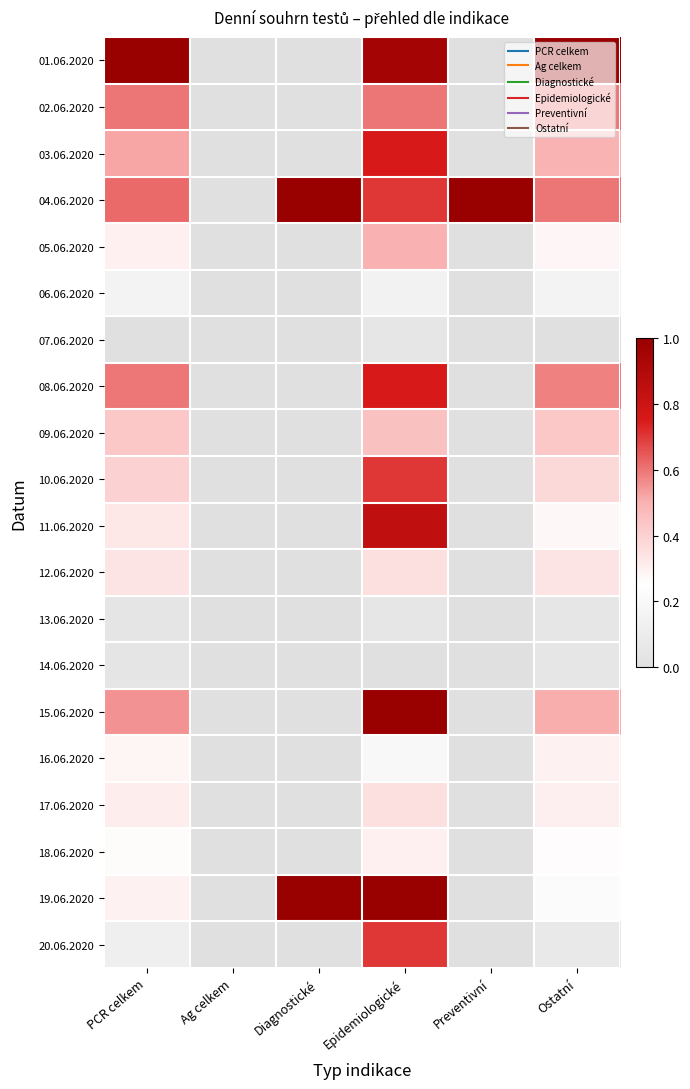

Reading left to right, list all the values displayed in this chart.

01.06.2020: PCR celkem=1.0	Ag celkem=0.0	Diagnostické=0.0	Epidemiologické=0.9	Preventivní=0.0	Ostatní=1.0
02.06.2020: PCR celkem=0.6	Ag celkem=0.0	Diagnostické=0.0	Epidemiologické=0.6	Preventivní=0.0	Ostatní=0.6
03.06.2020: PCR celkem=0.5	Ag celkem=0.0	Diagnostické=0.0	Epidemiologické=0.8	Preventivní=0.0	Ostatní=0.5
04.06.2020: PCR celkem=0.6	Ag celkem=0.0	Diagnostické=1.0	Epidemiologické=0.7	Preventivní=1.0	Ostatní=0.6
05.06.2020: PCR celkem=0.3	Ag celkem=0.0	Diagnostické=0.0	Epidemiologické=0.5	Preventivní=0.0	Ostatní=0.3
06.06.2020: PCR celkem=0.2	Ag celkem=0.0	Diagnostické=0.0	Epidemiologické=0.1	Preventivní=0.0	Ostatní=0.2
07.06.2020: PCR celkem=0.0	Ag celkem=0.0	Diagnostické=0.0	Epidemiologické=0.1	Preventivní=0.0	Ostatní=0.0
08.06.2020: PCR celkem=0.6	Ag celkem=0.0	Diagnostické=0.0	Epidemiologické=0.8	Preventivní=0.0	Ostatní=0.6
09.06.2020: PCR celkem=0.4	Ag celkem=0.0	Diagnostické=0.0	Epidemiologické=0.5	Preventivní=0.0	Ostatní=0.4
10.06.2020: PCR celkem=0.4	Ag celkem=0.0	Diagnostické=0.0	Epidemiologické=0.7	Preventivní=0.0	Ostatní=0.4
11.06.2020: PCR celkem=0.3	Ag celkem=0.0	Diagnostické=0.0	Epidemiologické=0.8	Preventivní=0.0	Ostatní=0.3
12.06.2020: PCR celkem=0.3	Ag celkem=0.0	Diagnostické=0.0	Epidemiologické=0.3	Preventivní=0.0	Ostatní=0.3
13.06.2020: PCR celkem=0.0	Ag celkem=0.0	Diagnostické=0.0	Epidemiologické=0.1	Preventivní=0.0	Ostatní=0.0
14.06.2020: PCR celkem=0.0	Ag celkem=0.0	Diagnostické=0.0	Epidemiologické=0.0	Preventivní=0.0	Ostatní=0.0
15.06.2020: PCR celkem=0.6	Ag celkem=0.0	Diagnostické=0.0	Epidemiologické=1.0	Preventivní=0.0	Ostatní=0.5
16.06.2020: PCR celkem=0.3	Ag celkem=0.0	Diagnostické=0.0	Epidemiologické=0.2	Preventivní=0.0	Ostatní=0.3
17.06.2020: PCR celkem=0.3	Ag celkem=0.0	Diagnostické=0.0	Epidemiologické=0.3	Preventivní=0.0	Ostatní=0.3
18.06.2020: PCR celkem=0.3	Ag celkem=0.0	Diagnostické=0.0	Epidemiologické=0.3	Preventivní=0.0	Ostatní=0.3
19.06.2020: PCR celkem=0.3	Ag celkem=0.0	Diagnostické=1.0	Epidemiologické=1.0	Preventivní=0.0	Ostatní=0.2
20.06.2020: PCR celkem=0.1	Ag celkem=0.0	Diagnostické=0.0	Epidemiologické=0.7	Preventivní=0.0	Ostatní=0.1